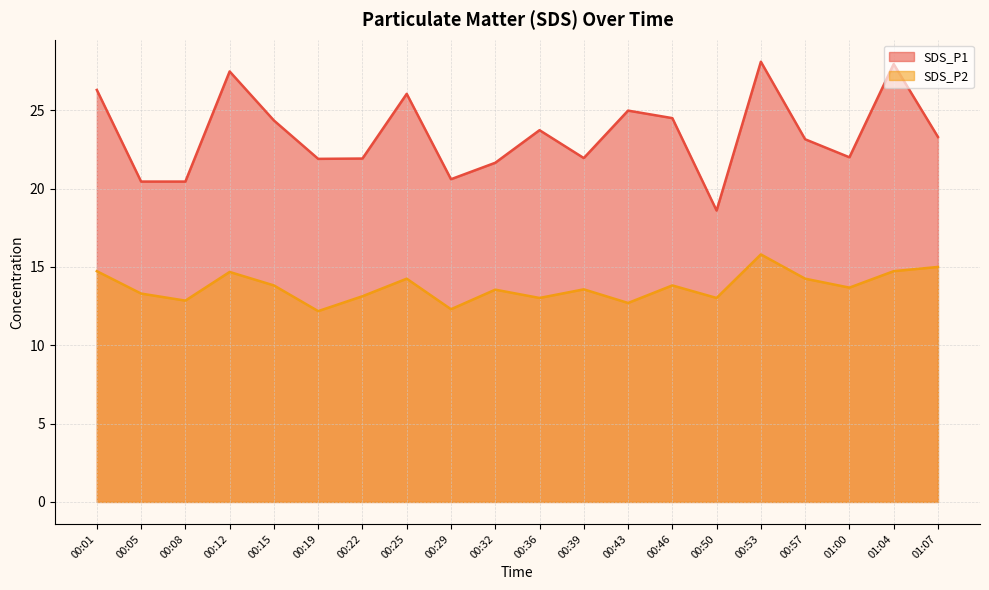

Reading right to left, transcribe all the data shown in this chart.

SDS_P1: 23.3	27.9	22.0	23.1	28.1	18.6	24.5	25.0	21.9	23.7	21.6	20.6	26.1	21.9	21.9	24.4	27.5	20.4	20.4	26.3
SDS_P2: 15.0	14.7	13.7	14.2	15.8	13.0	13.8	12.7	13.6	13.0	13.6	12.3	14.2	13.1	12.2	13.8	14.7	12.8	13.3	14.7